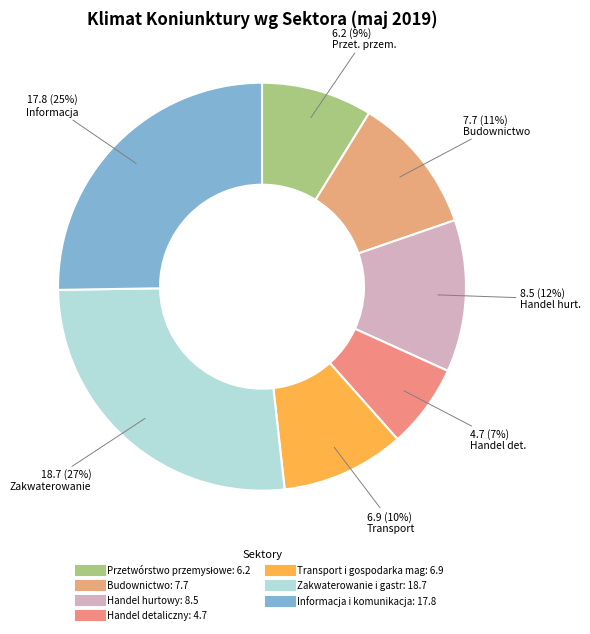

To the nearest percent, what portion does Informacja i komunikacja represent?

25%